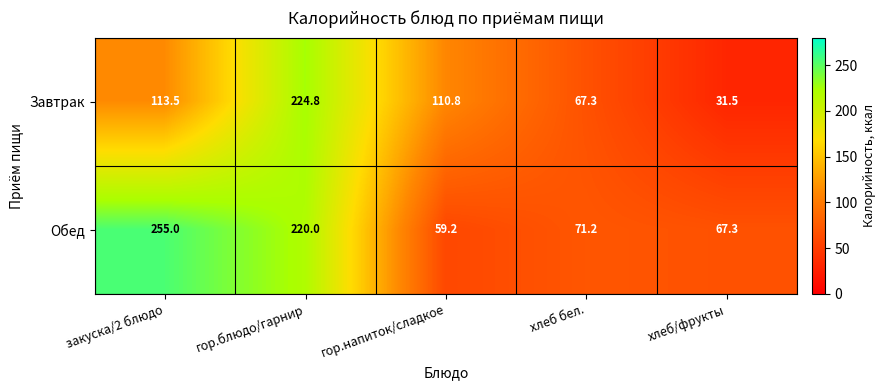

What is the maximum value shown in the chart?

255.0